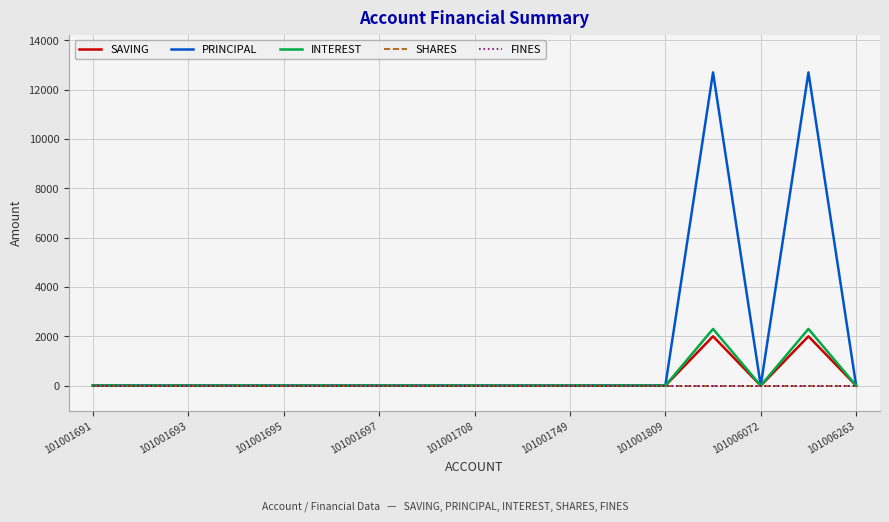

Is this an area chart (filled region under the line)?

No